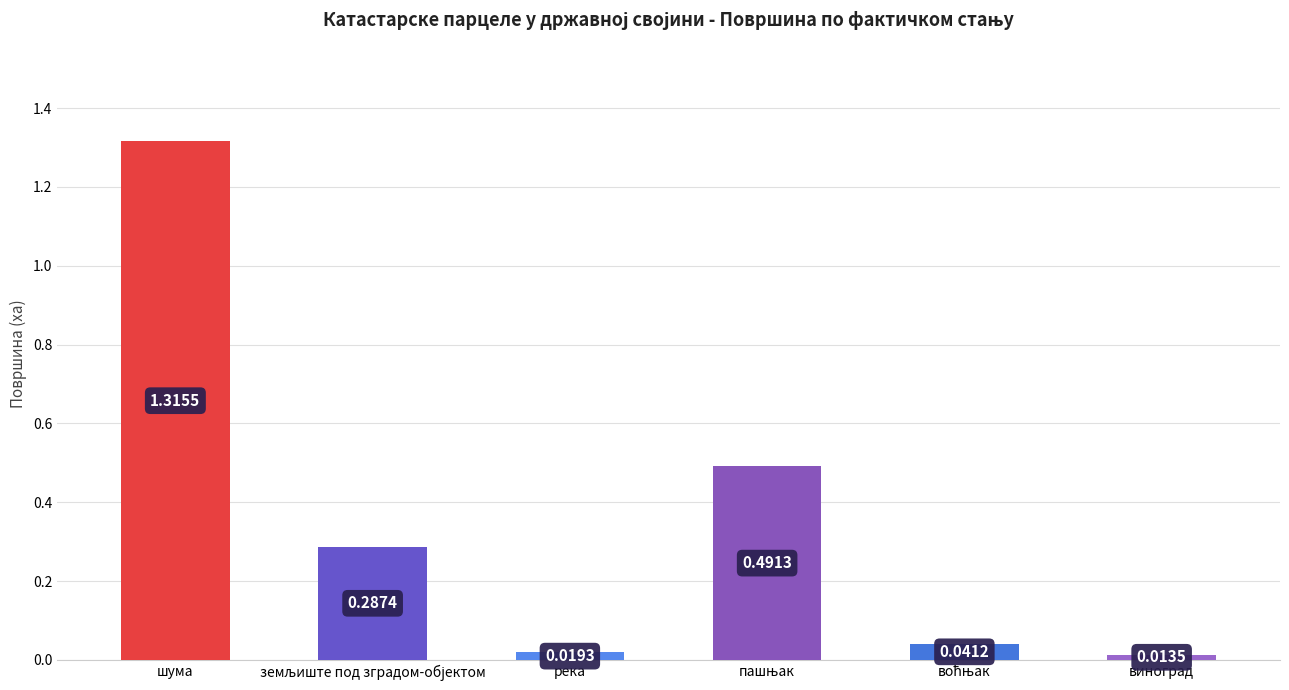

The value at шума is 0.3. True or false?

False